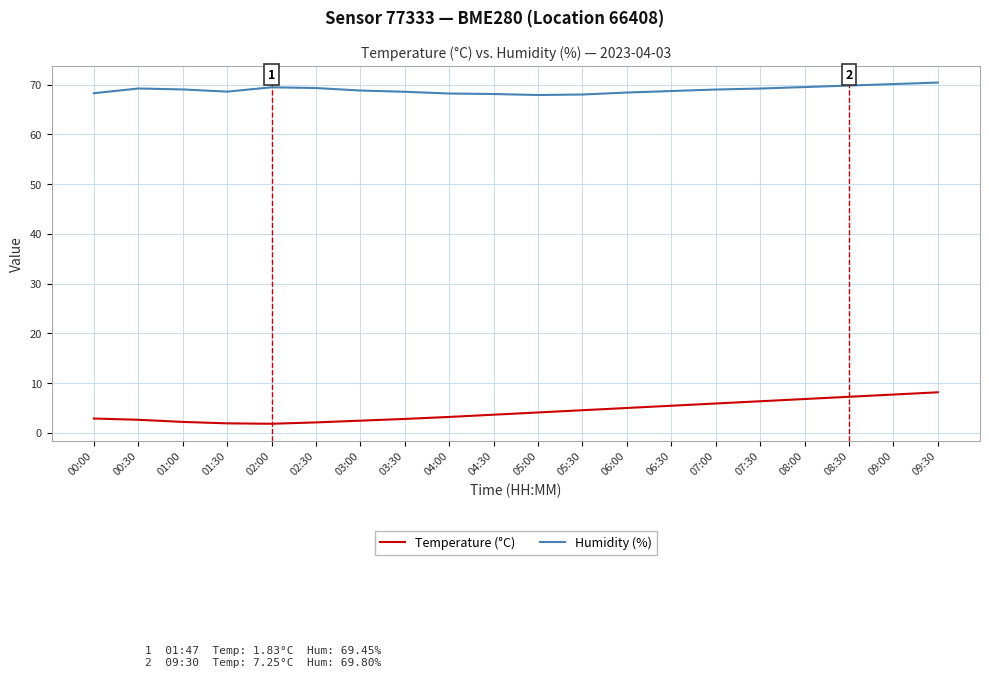

Which series has the largest range (max minus min)?

Temperature (°C)